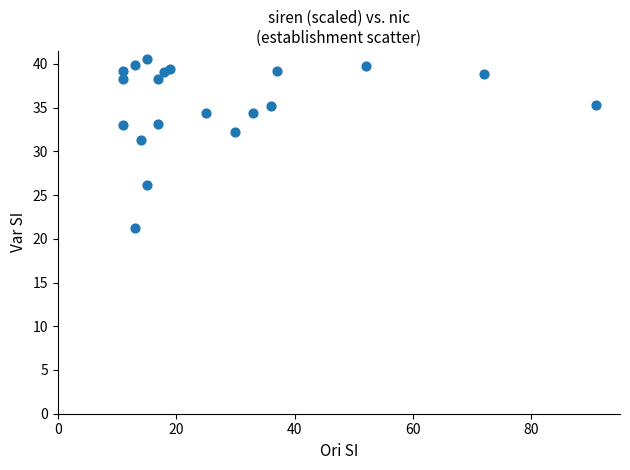

What is the range of Y values (max minus min)?

19.3